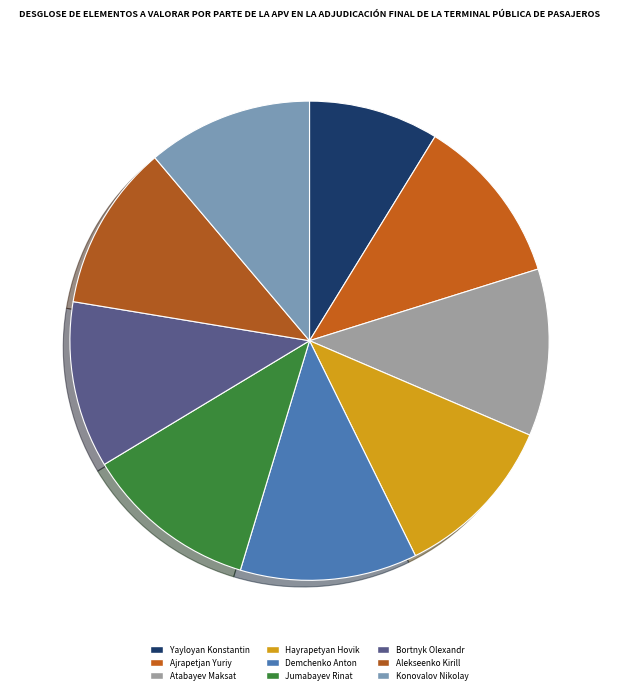

Combined, what portion of the pie is Atabayev Maksat and Bortnyk Olexandr?

22.5%